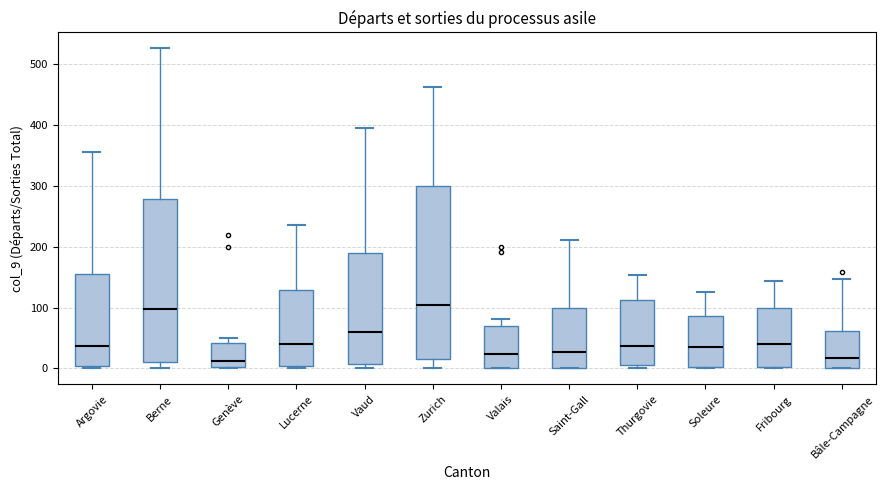

Where is the lower edge of the box for Bâle-Campagne on the y-axis? The values are not printed on the chart, so give them approximately, as read against the axis.

0